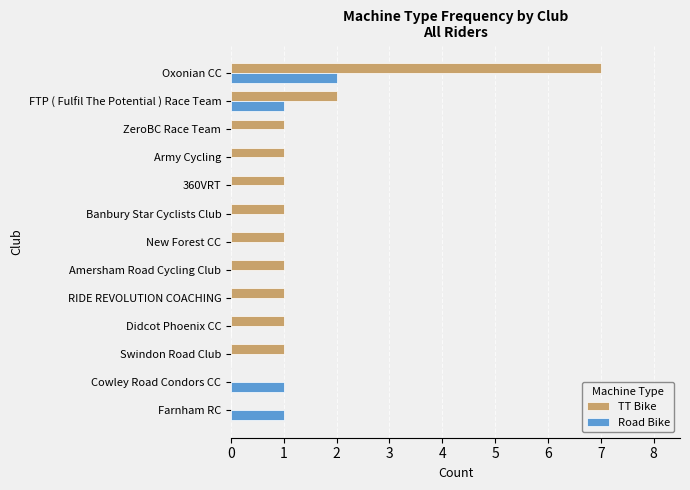

What is the maximum value for TT Bike?

7